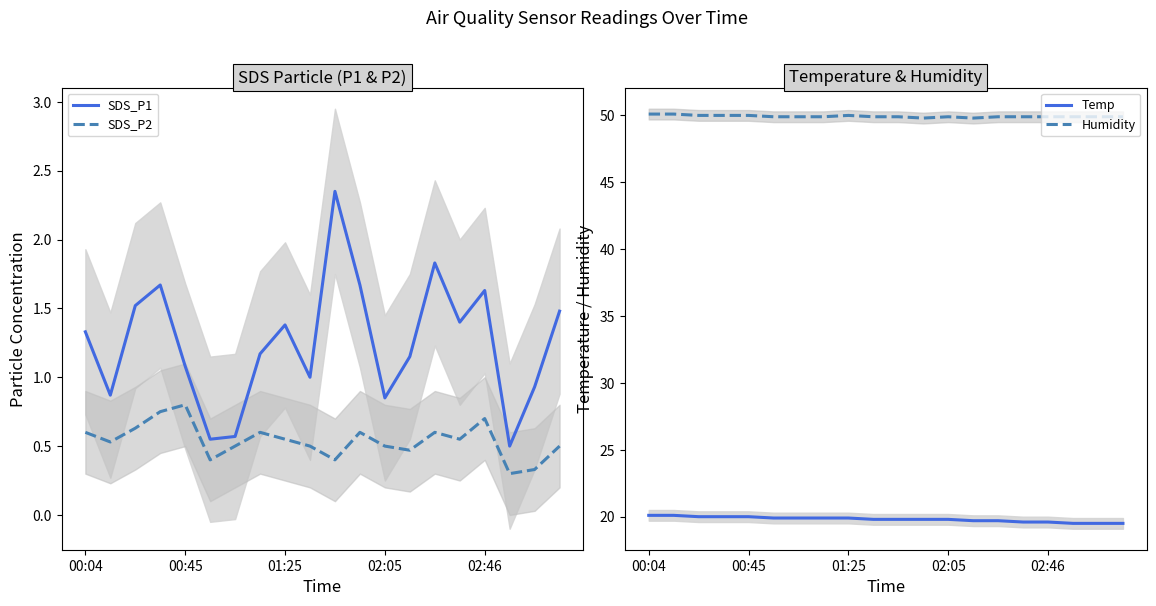

The SDS_P2 series shows 1.0 at 01:25. True or false?

False